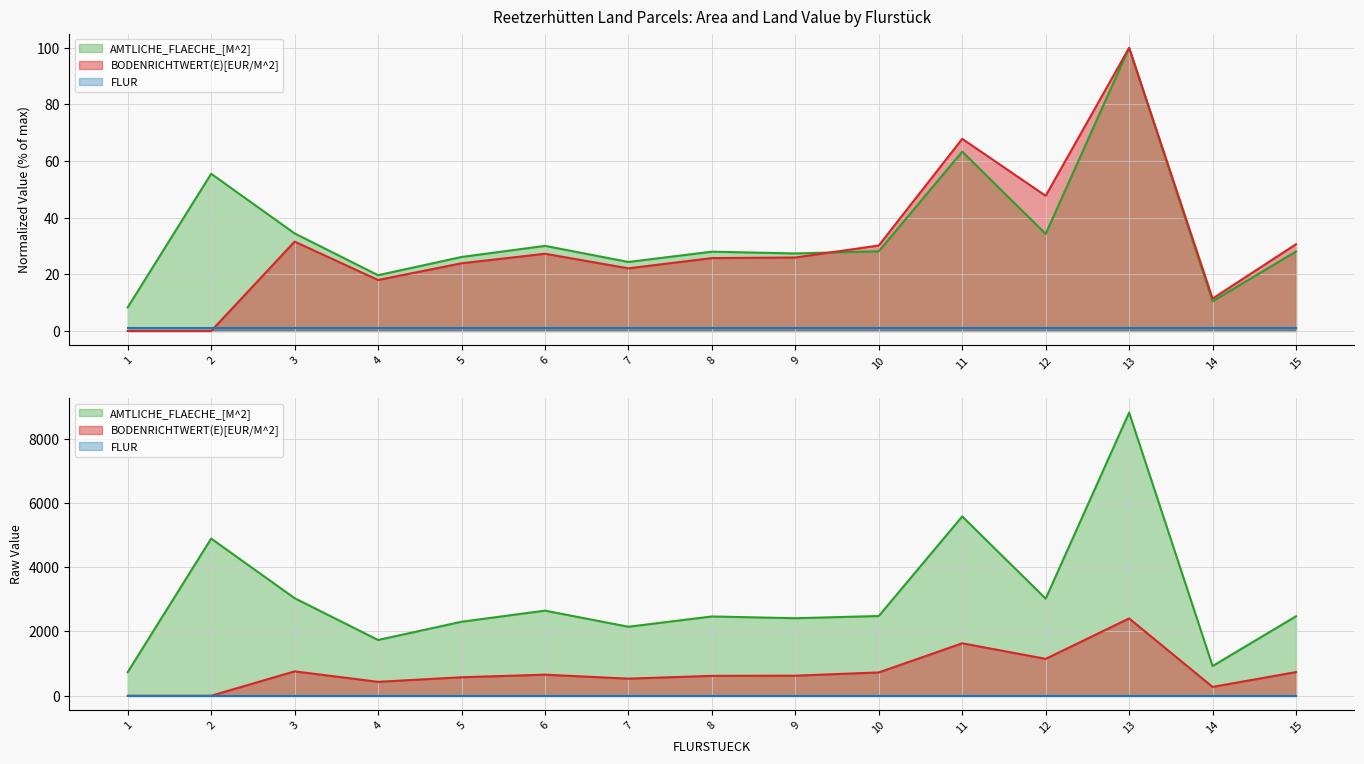

The value of BODENRICHTWERT(E)[EUR/M^2] at 5 is 23.9. True or false?

True